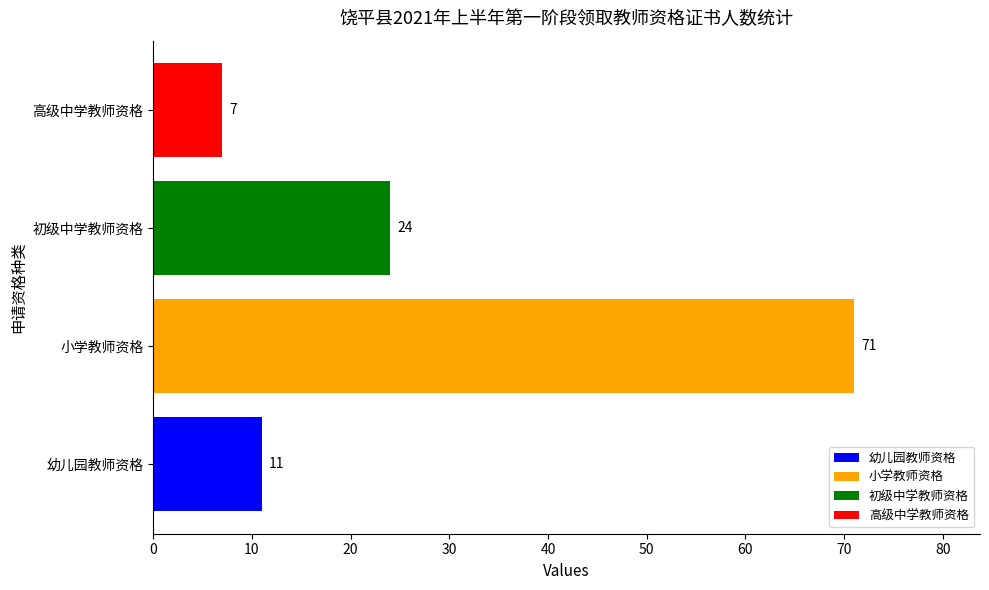

The value at 高级中学教师资格 is 1. True or false?

False